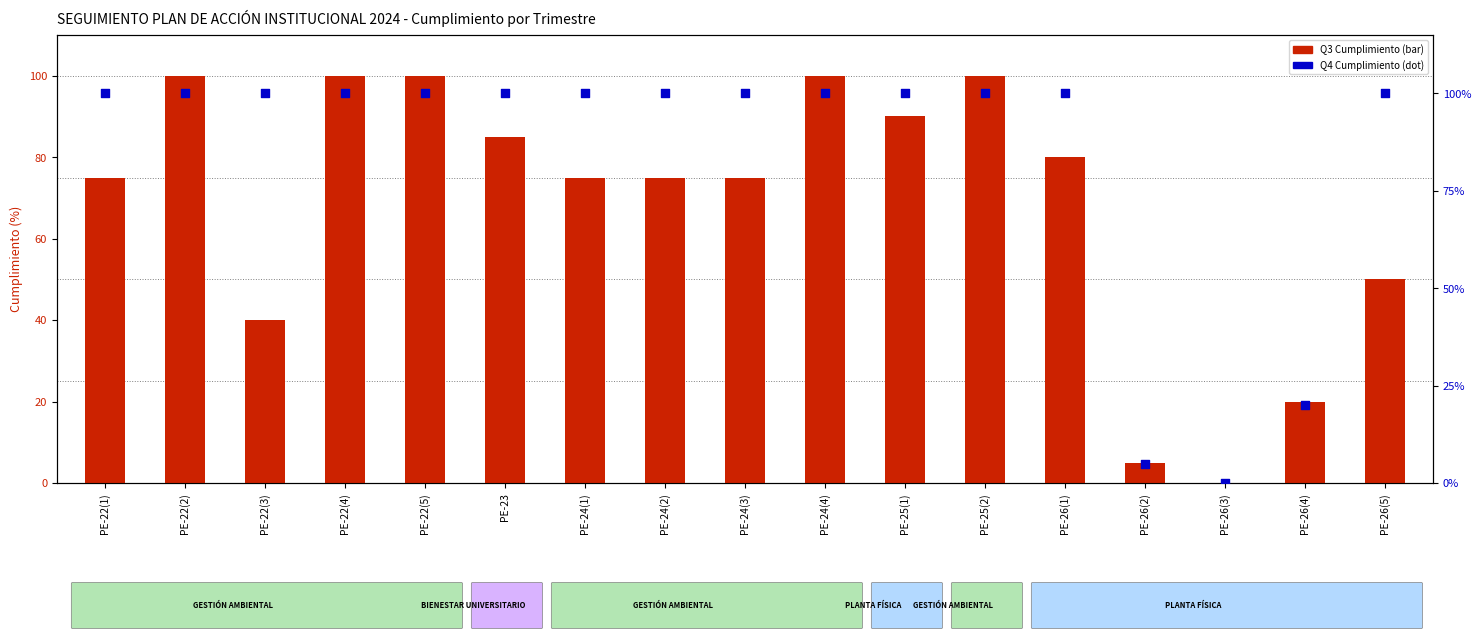

Which series has the widest spread of Y values?

Q3 Cumplimiento